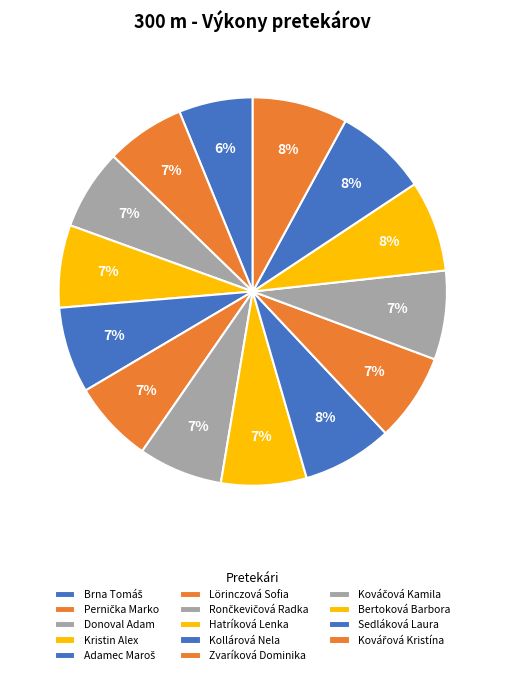

What portion of the pie excludes Pernička Marko?

93.4%